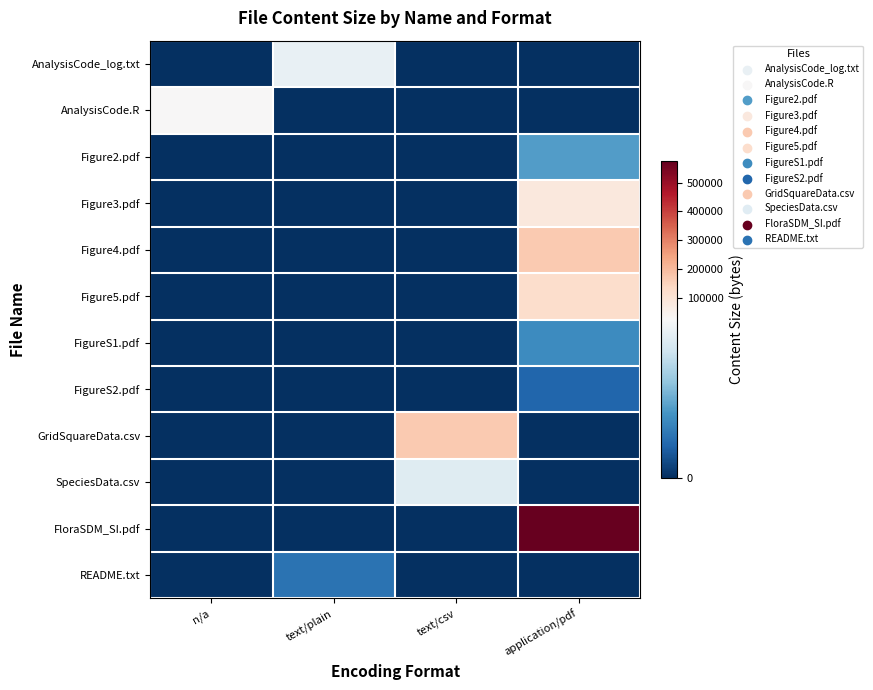

At how many categories does at least one series exceed 160765?

2